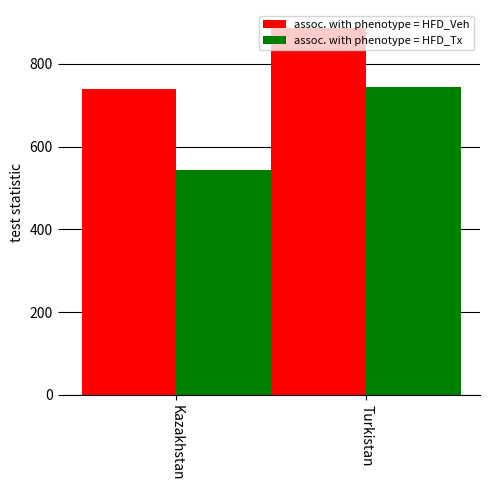

How many bars are there in each group?

2